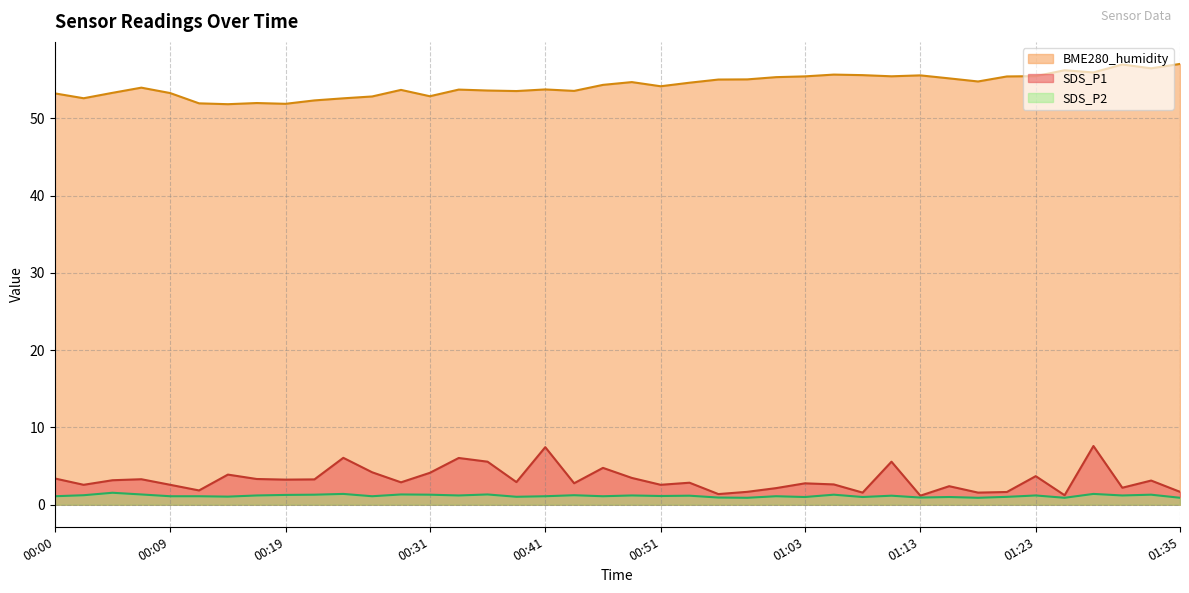

True or false: SDS_P1 and BME280_humidity intersect in this chart.

False